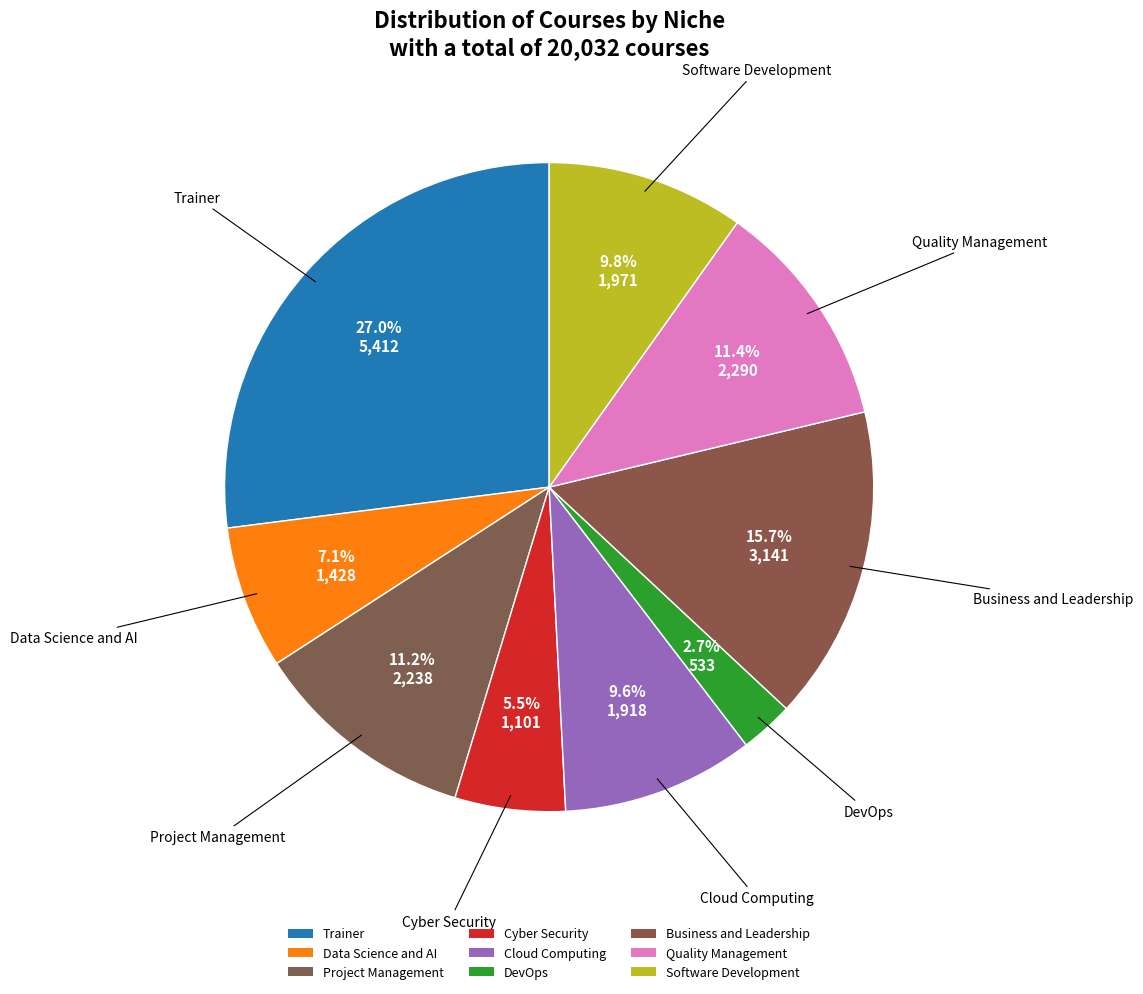

How many segments does this pie chart have?

9